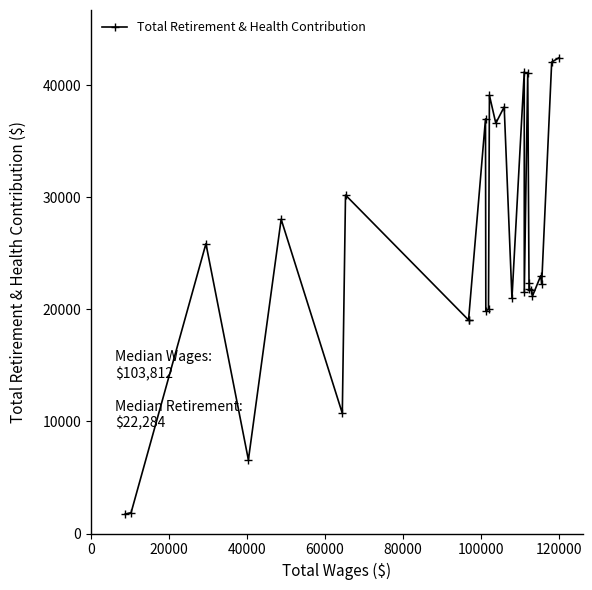

What is the value of the 26th point from the left?

42063